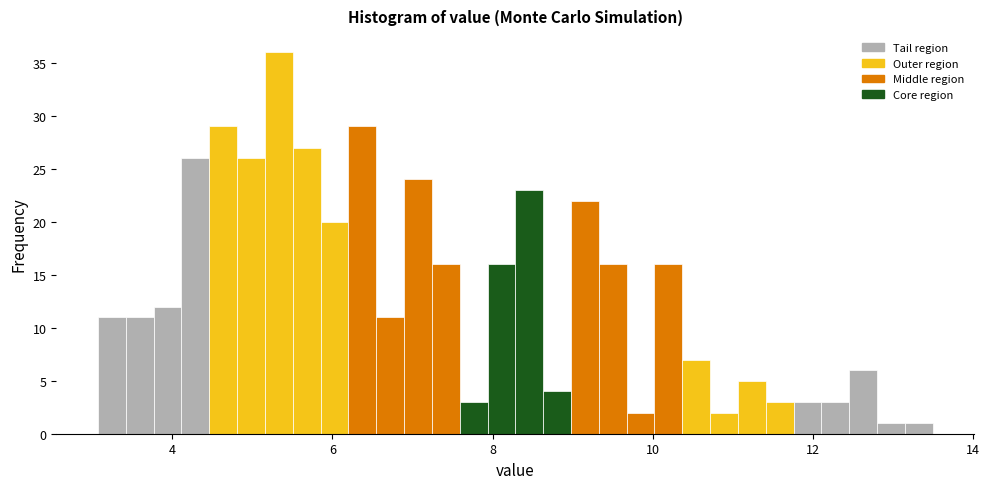

Read against the x-axis, roughly where is the centre of the tallest bar?

5.4